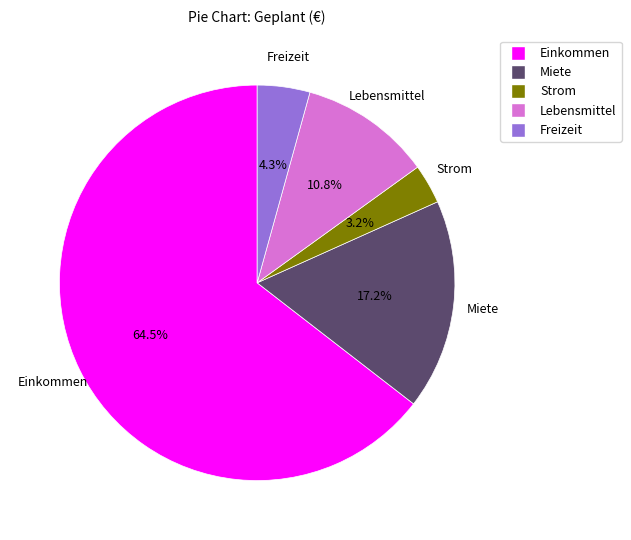

Which has a higher value, Einkommen or Strom?

Einkommen